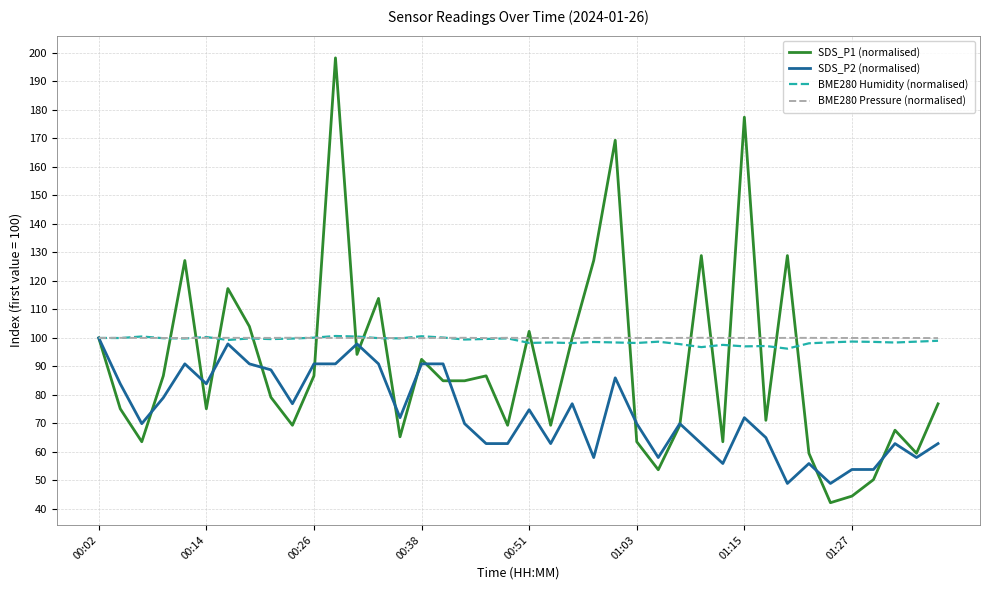

Which series has the largest range (max minus min)?

SDS_P1 (normalised)